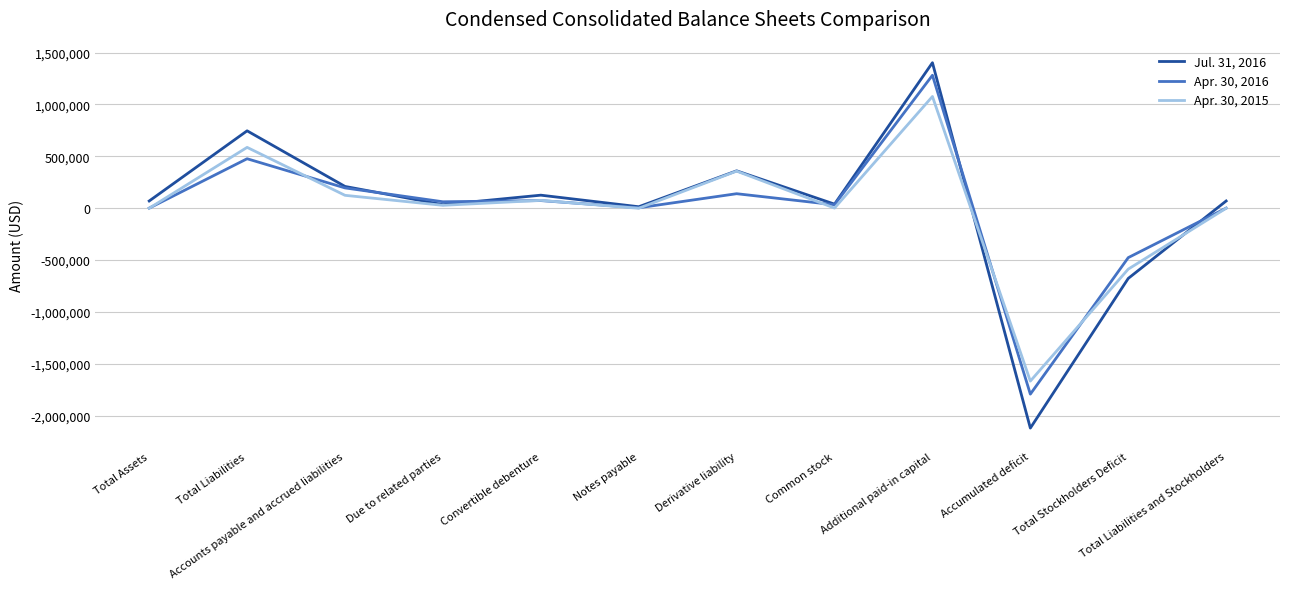

True or false: Apr. 30, 2015 has a value of 124655 at Accounts payable and accrued liabilities.

True